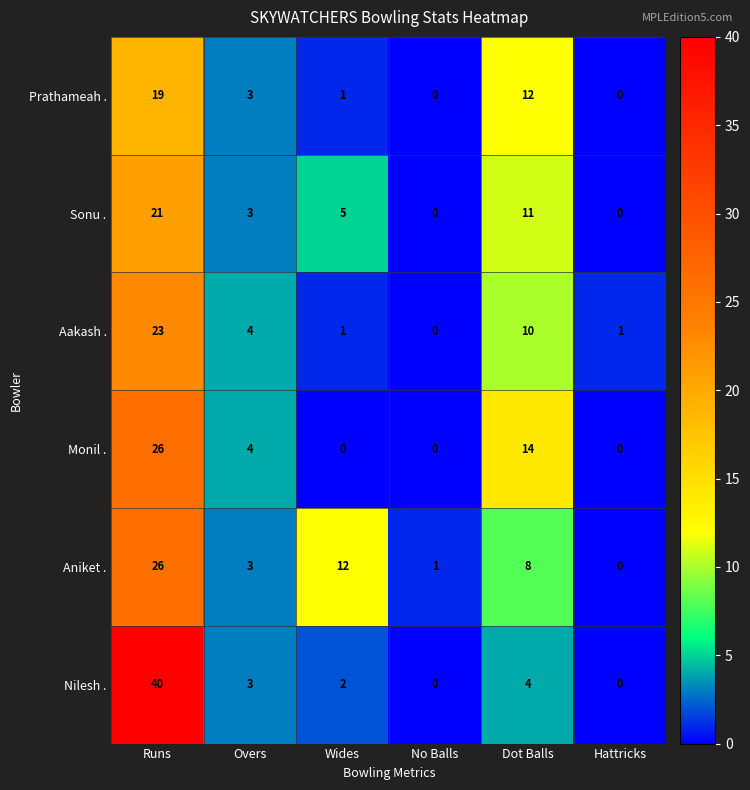

Count the number of data series in this chart.

6